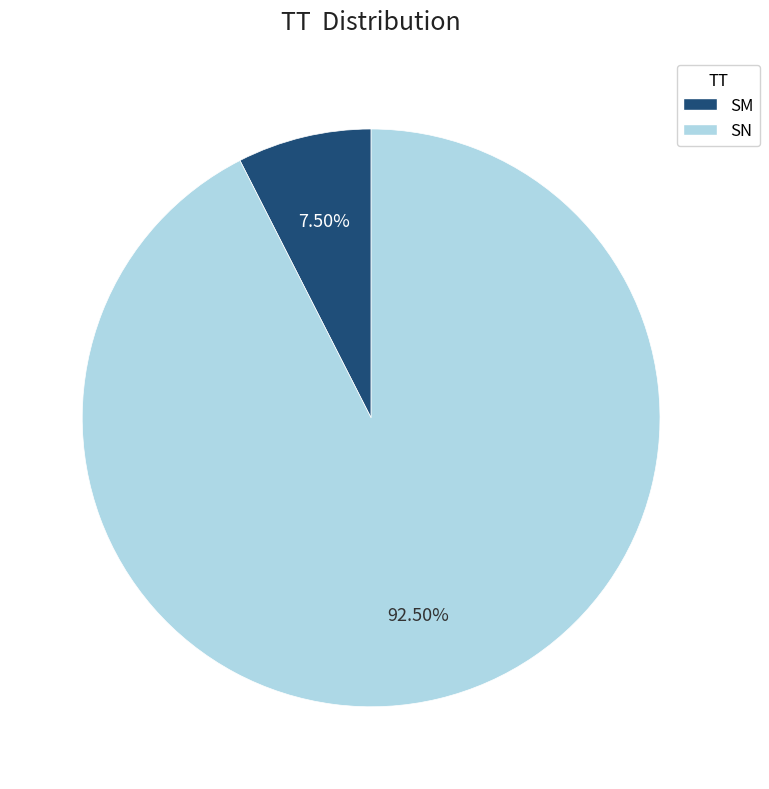

Which category has the smallest portion of the pie?

SM